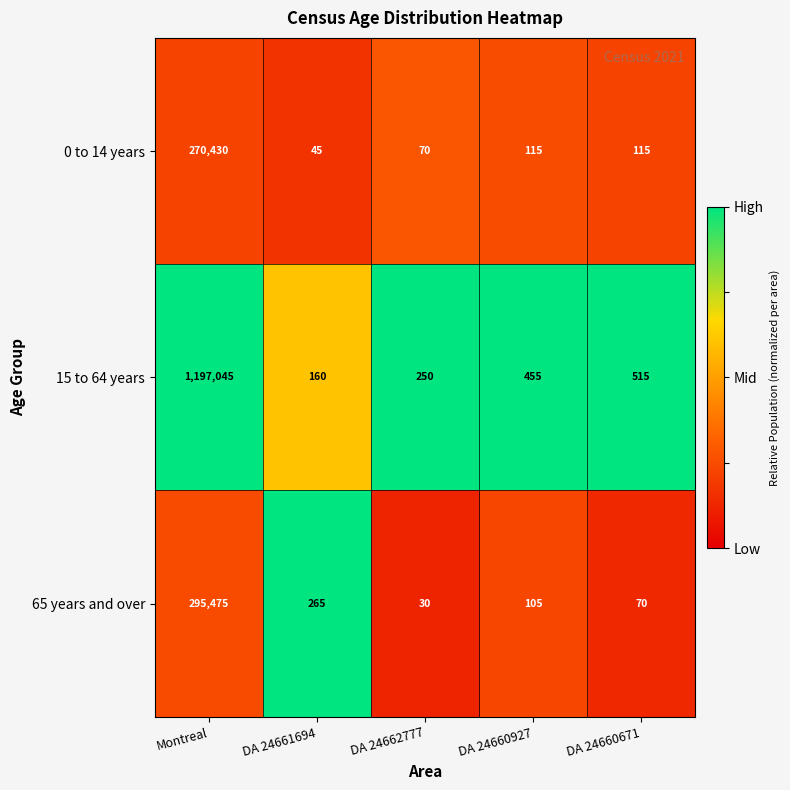

What is the sum of all 15 to 64 years values?

1198425